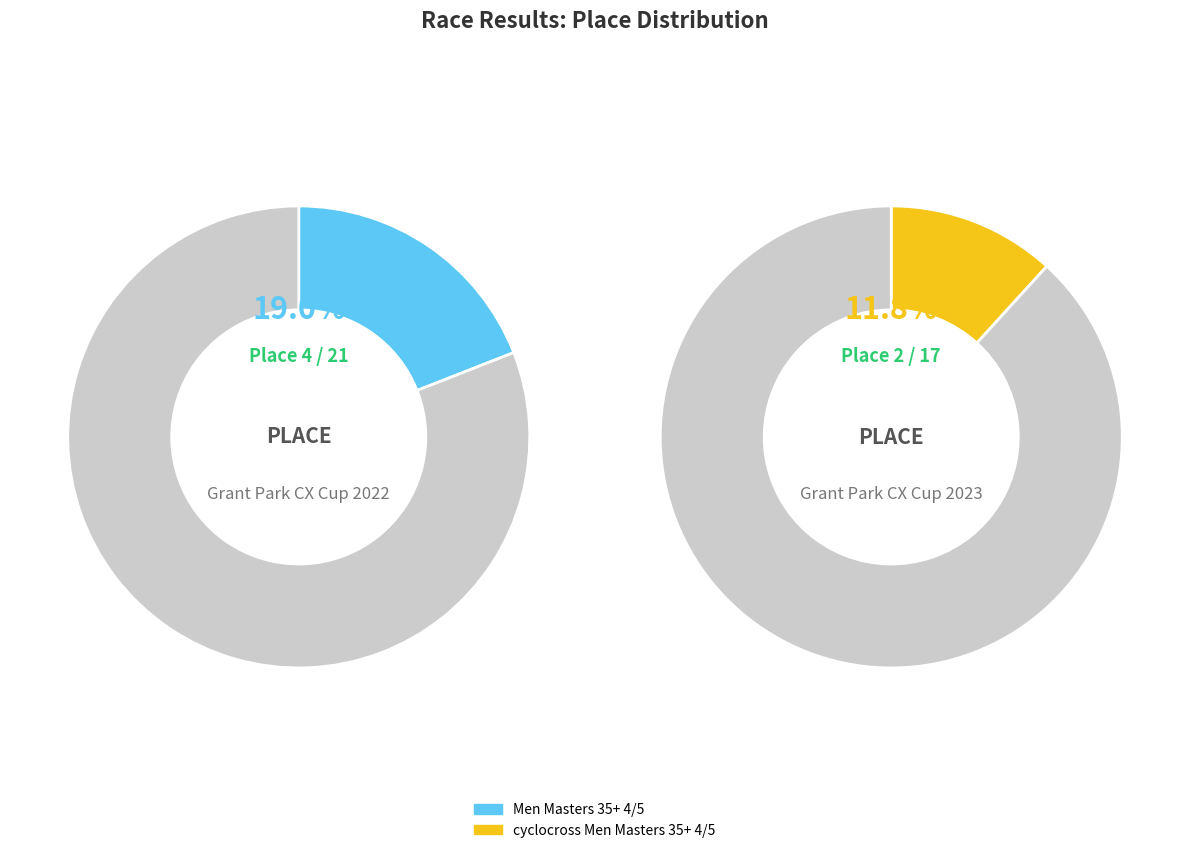

How many segments does this pie chart have?

2